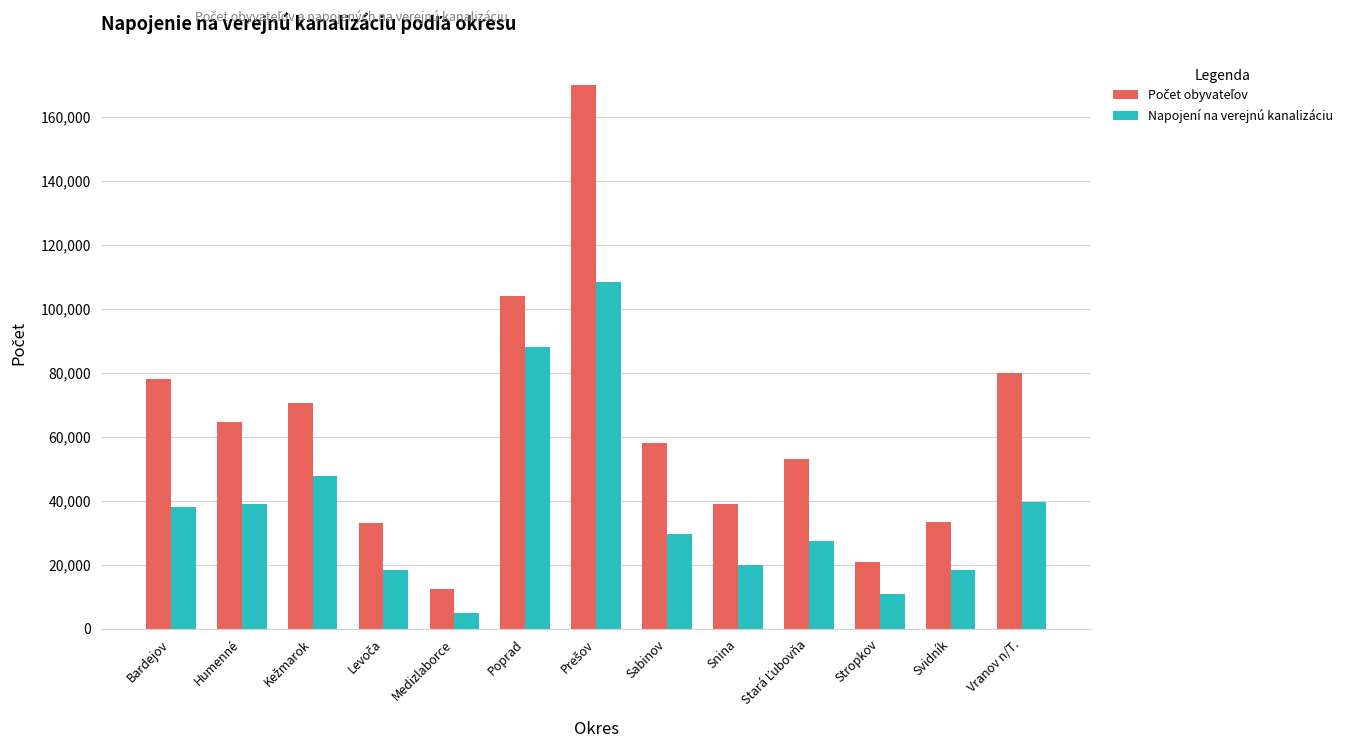

What is the average value of the Napojení na verejnú kanalizáciu series?

37678